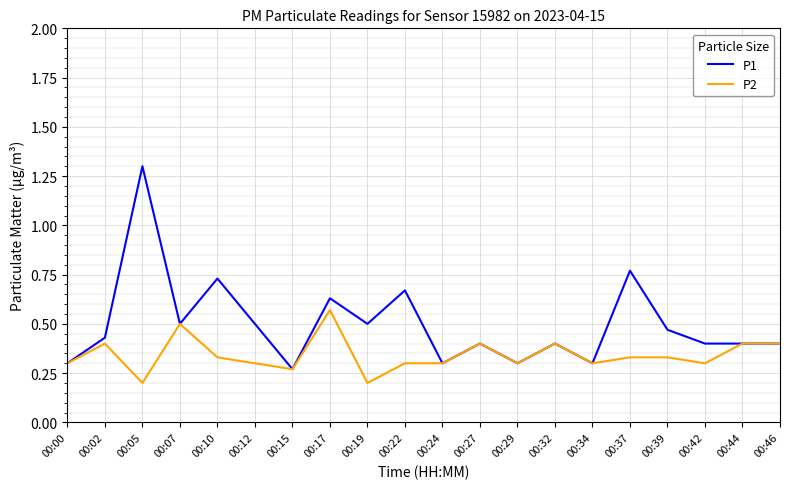

True or false: P1 has a value of 0.5 at 00:39.

True